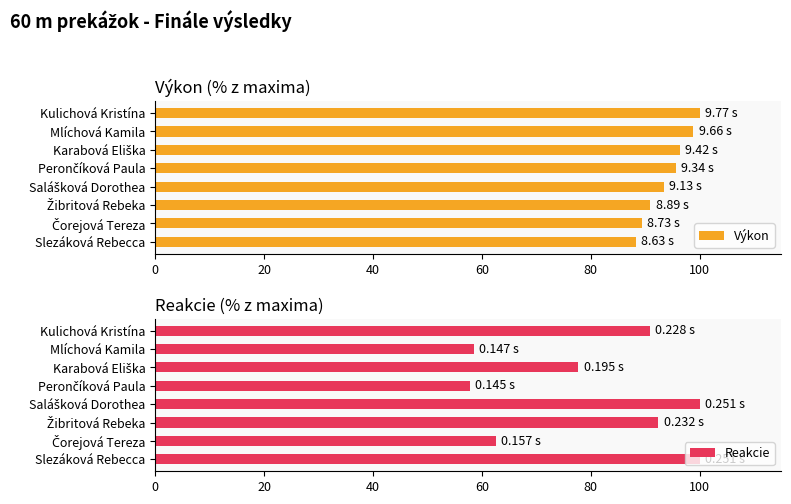

How many values in the Výkon series exceed 95?

4